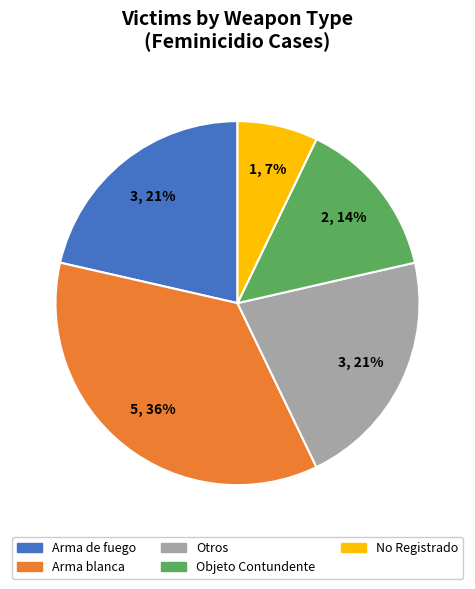

How many slices are in this pie chart?

5